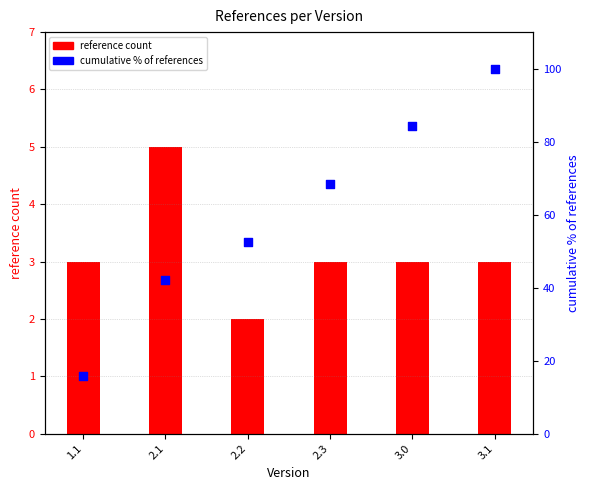

What is the total value across all series at 2.2?

54.6